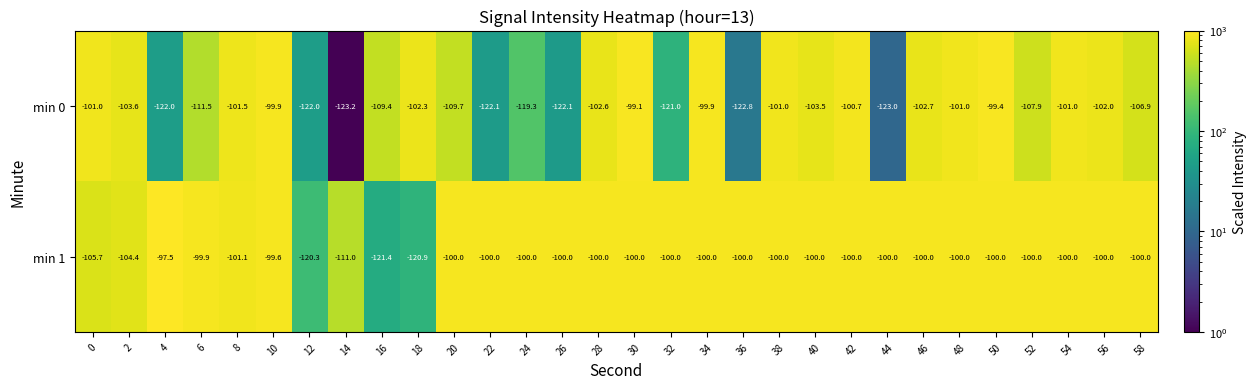

How many data points does each series have?

30